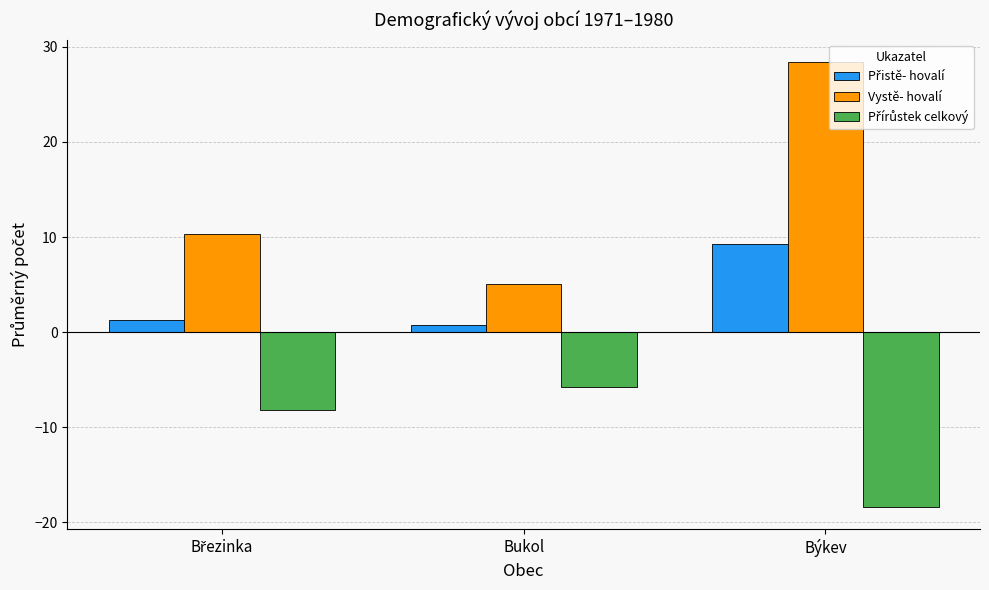

Is it true that Vystě- hovalí equals 43.7 at Býkev?

False